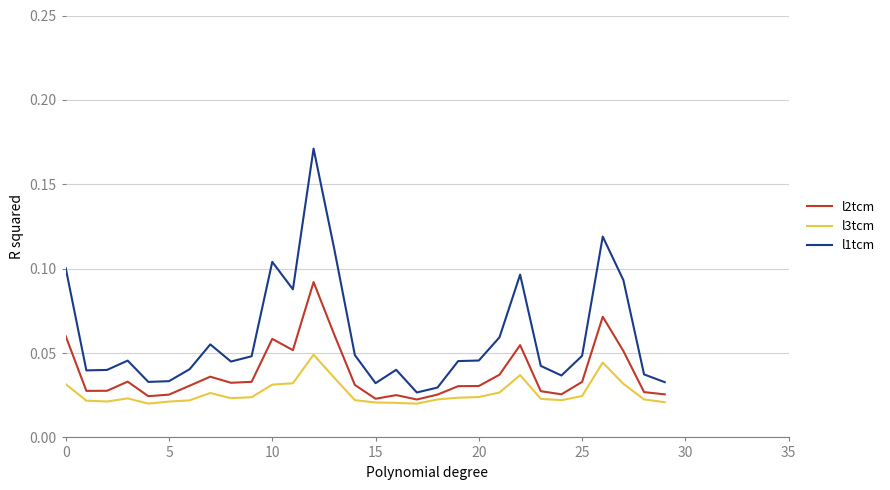

Which series has the largest total across all categories?

l1tcm